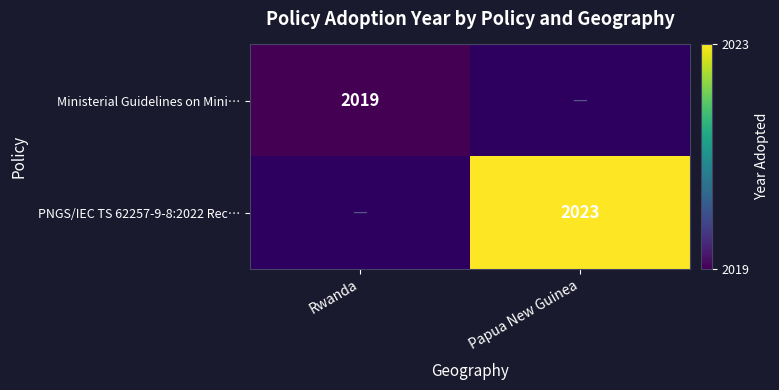

Is it true that Ministerial Guidelines on Mini… equals 2019 at Rwanda?

True